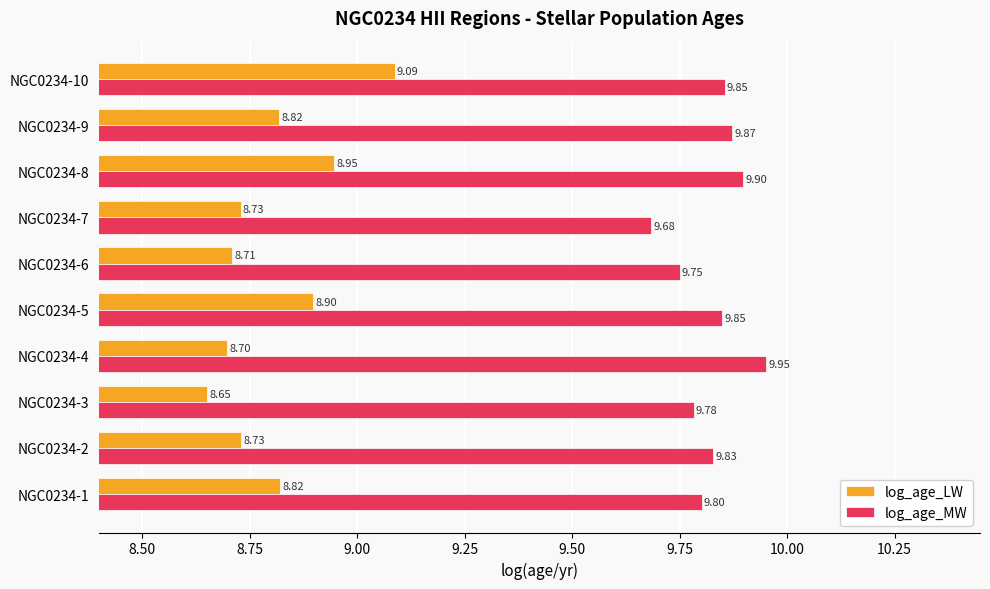

Rank the series by their maximum value, from highest to lowest.

log_age_MW, log_age_LW